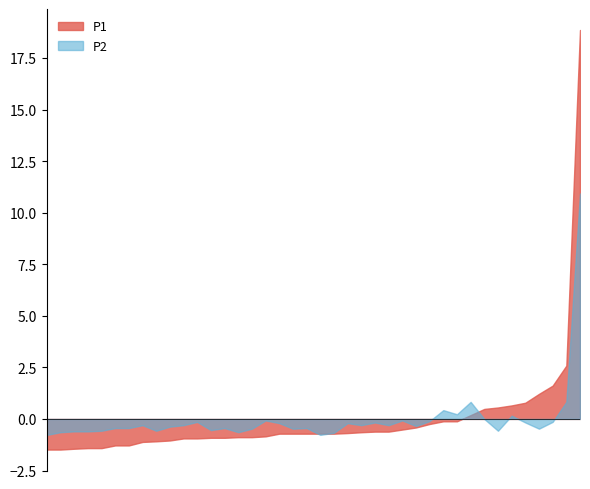

What is the value of the P1 point at the 39th from the left?

2.5